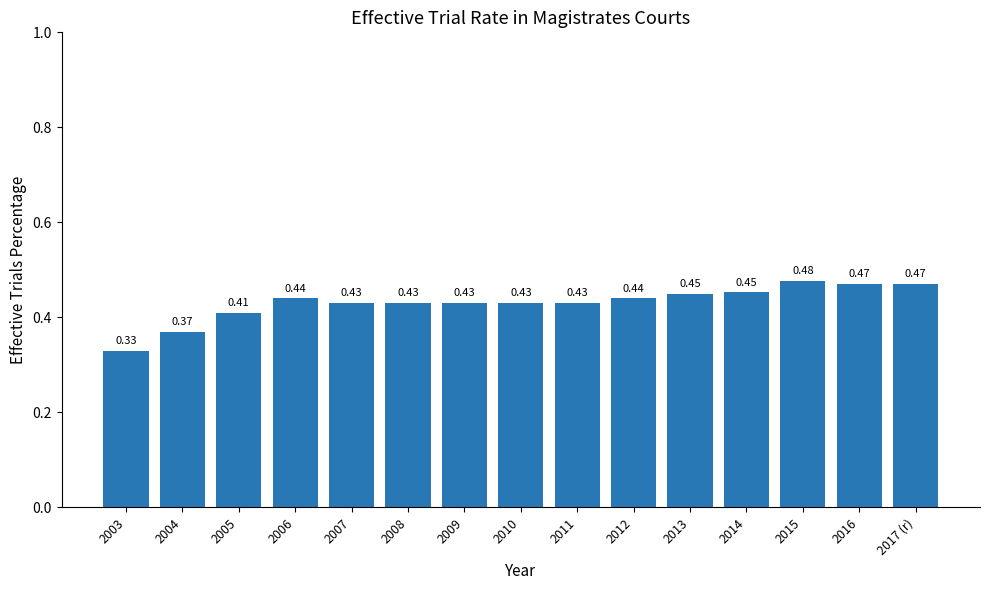

What is the change in value from 2003 to 2005?

+0.1